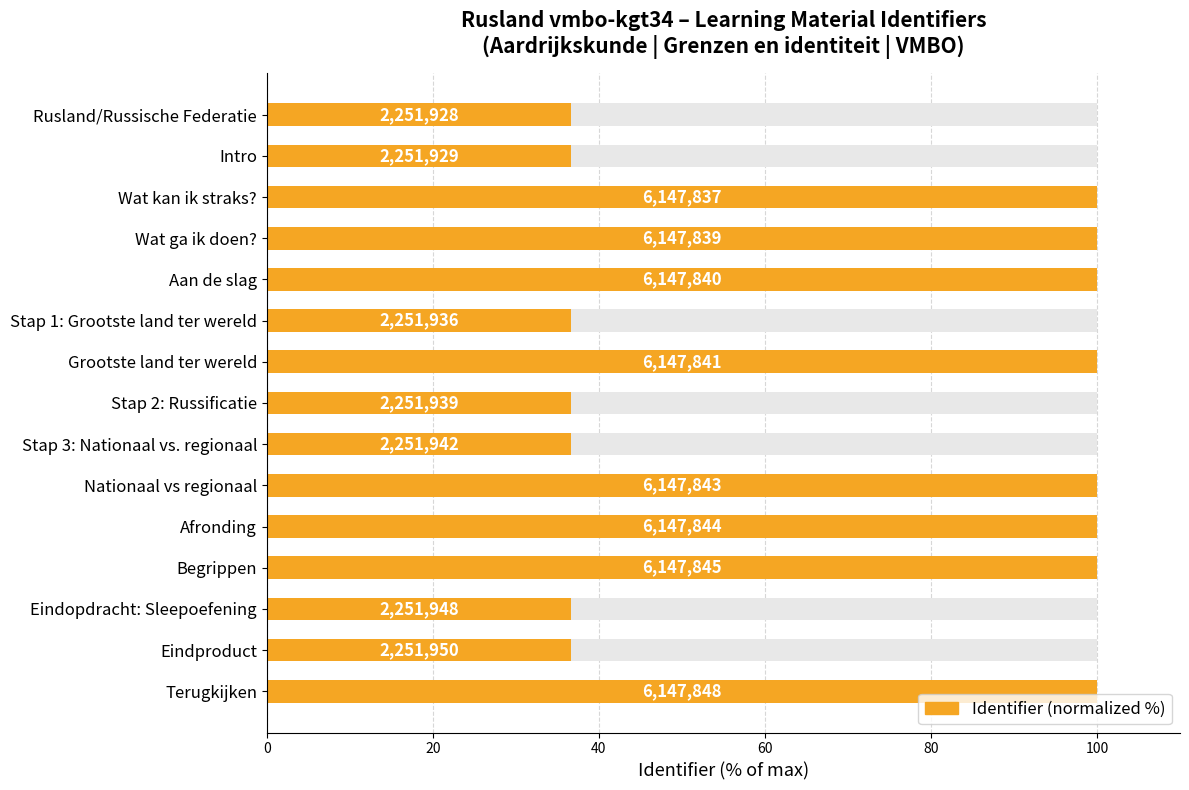

What is the average value?

70.4